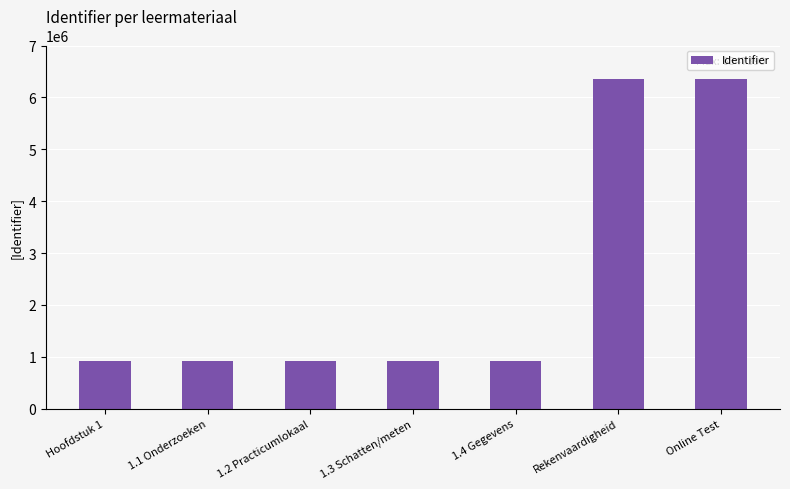

What is the minimum value shown in the chart?

920603